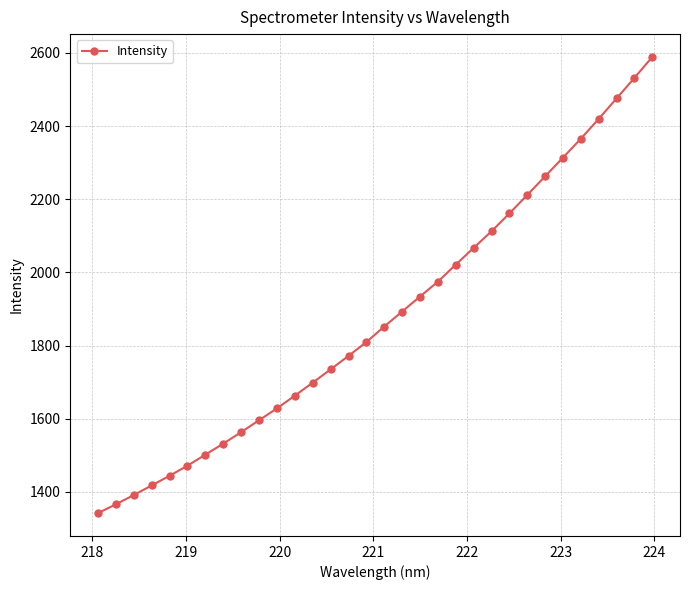

What is the value of the 23rd point from the left?

2112.5